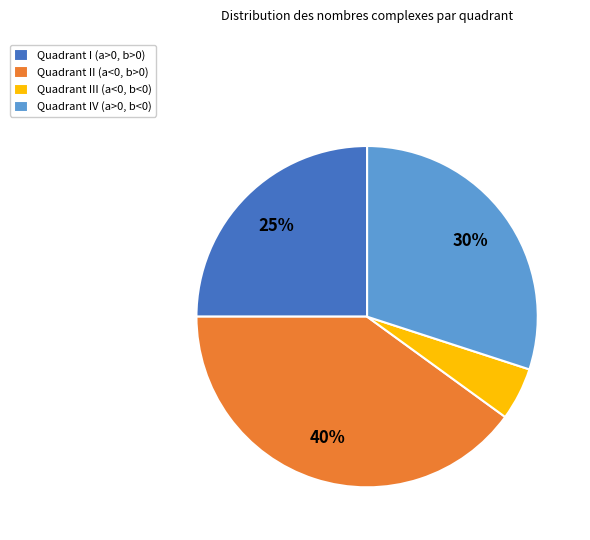

Is the sum of Quadrant IV (a>0, b<0) and Quadrant I (a>0, b>0) greater than half?

Yes